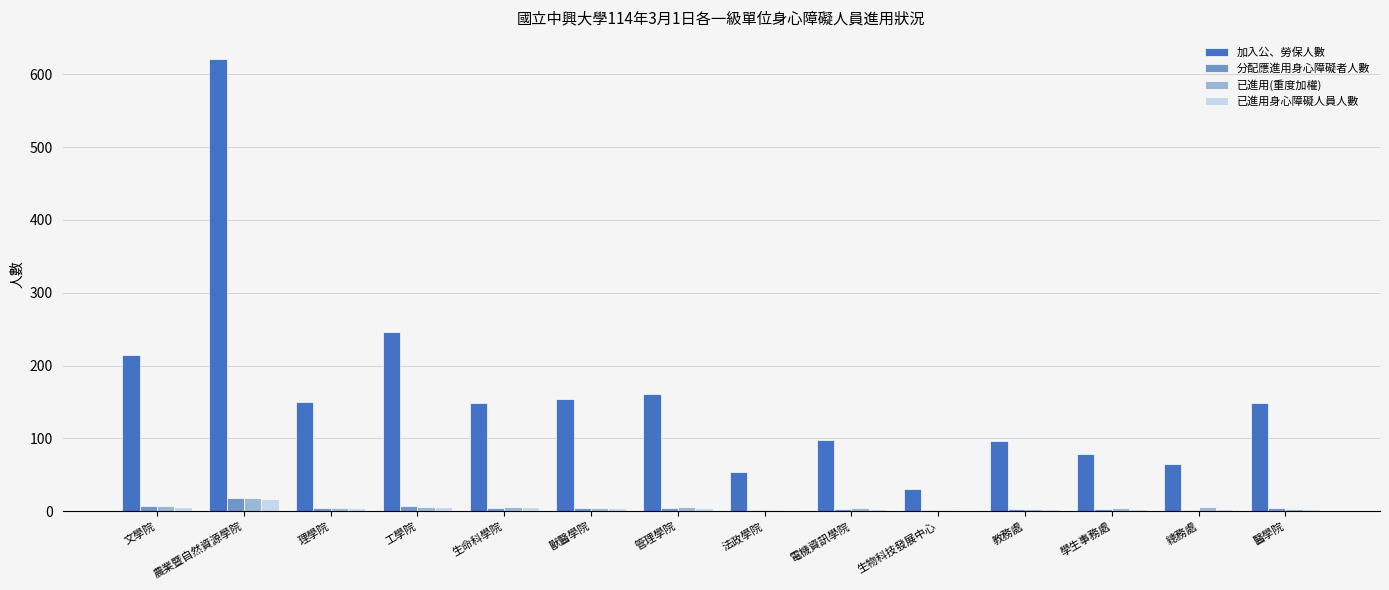

What is the spread (max minus min) of values at 理學院?

146.0